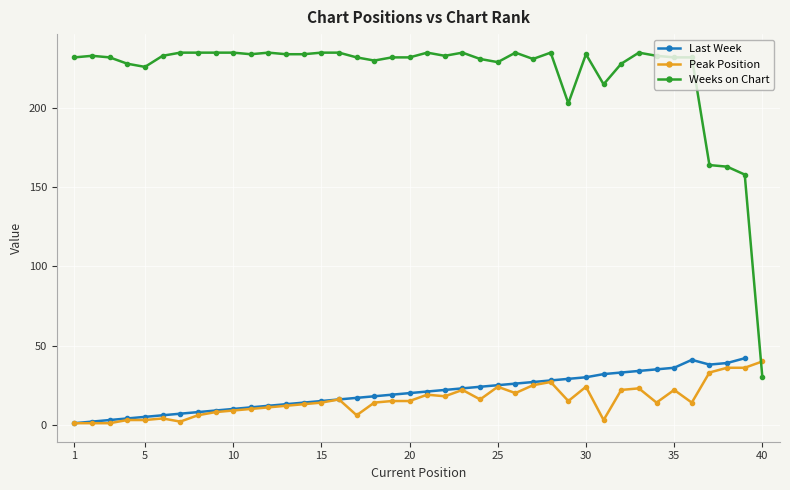

True or false: Peak Position has more than 1 points higher than both neighbors.

True